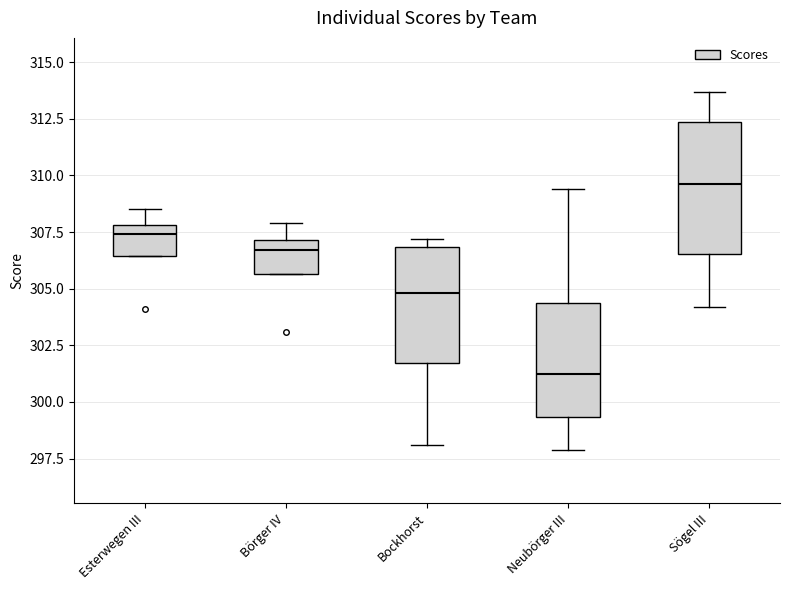

Which box has the highest median line?

Sögel III